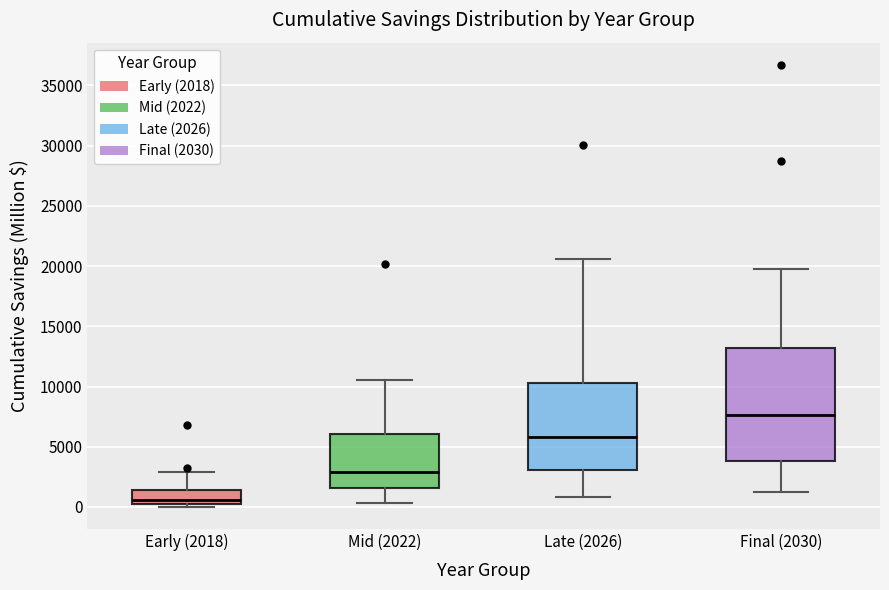

Which box has the lowest median line?

Early (2018)